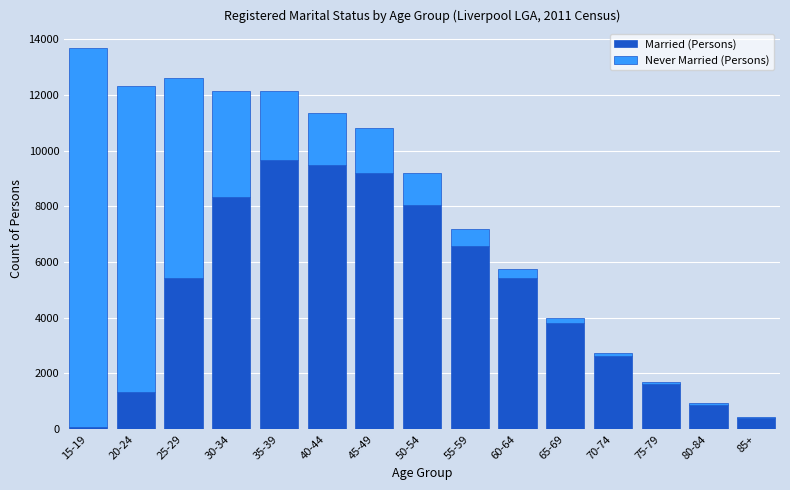

What is the sum of all Married (Persons) values?

72888